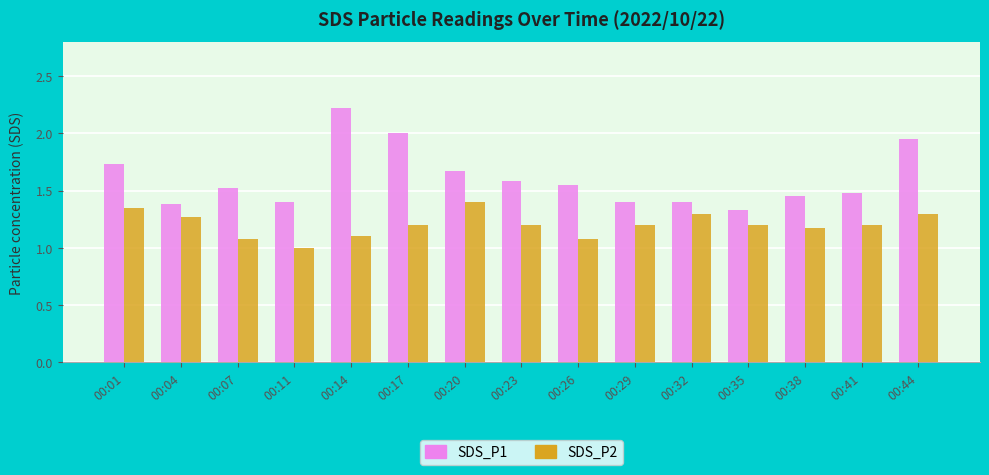

List the series in order of their overall mean, lowest first.

SDS_P2, SDS_P1